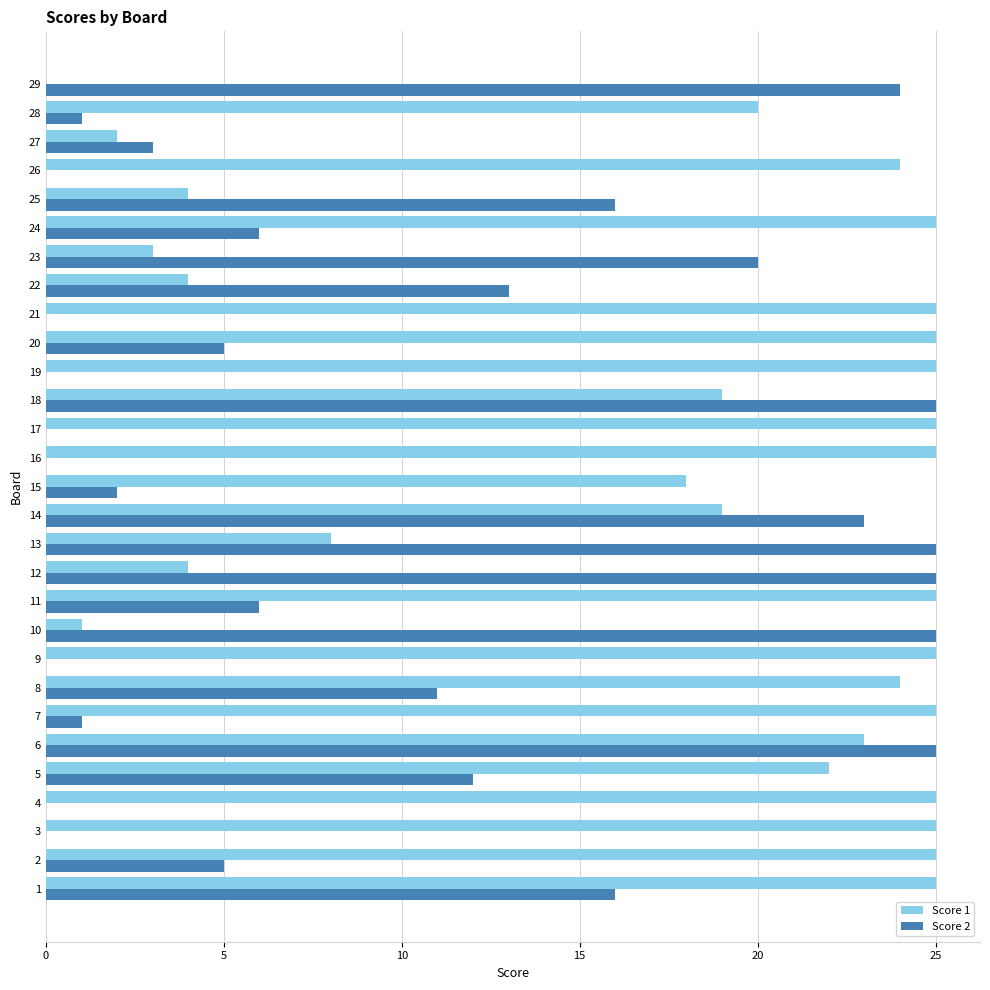

How many series are shown in this chart?

2